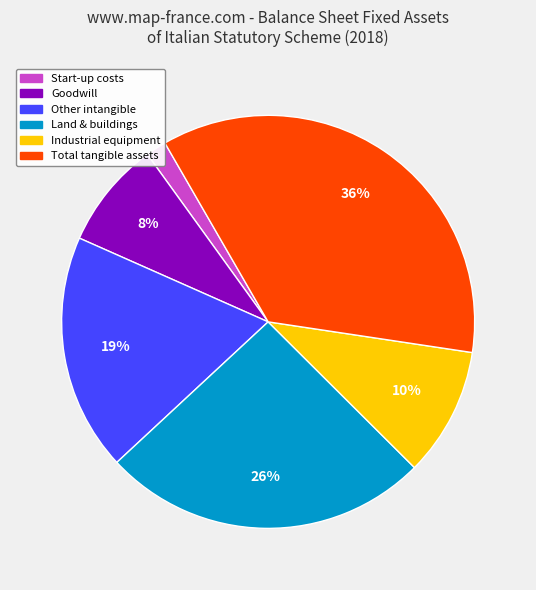

To the nearest percent, what percentage of the pie is Start-up costs?

2%